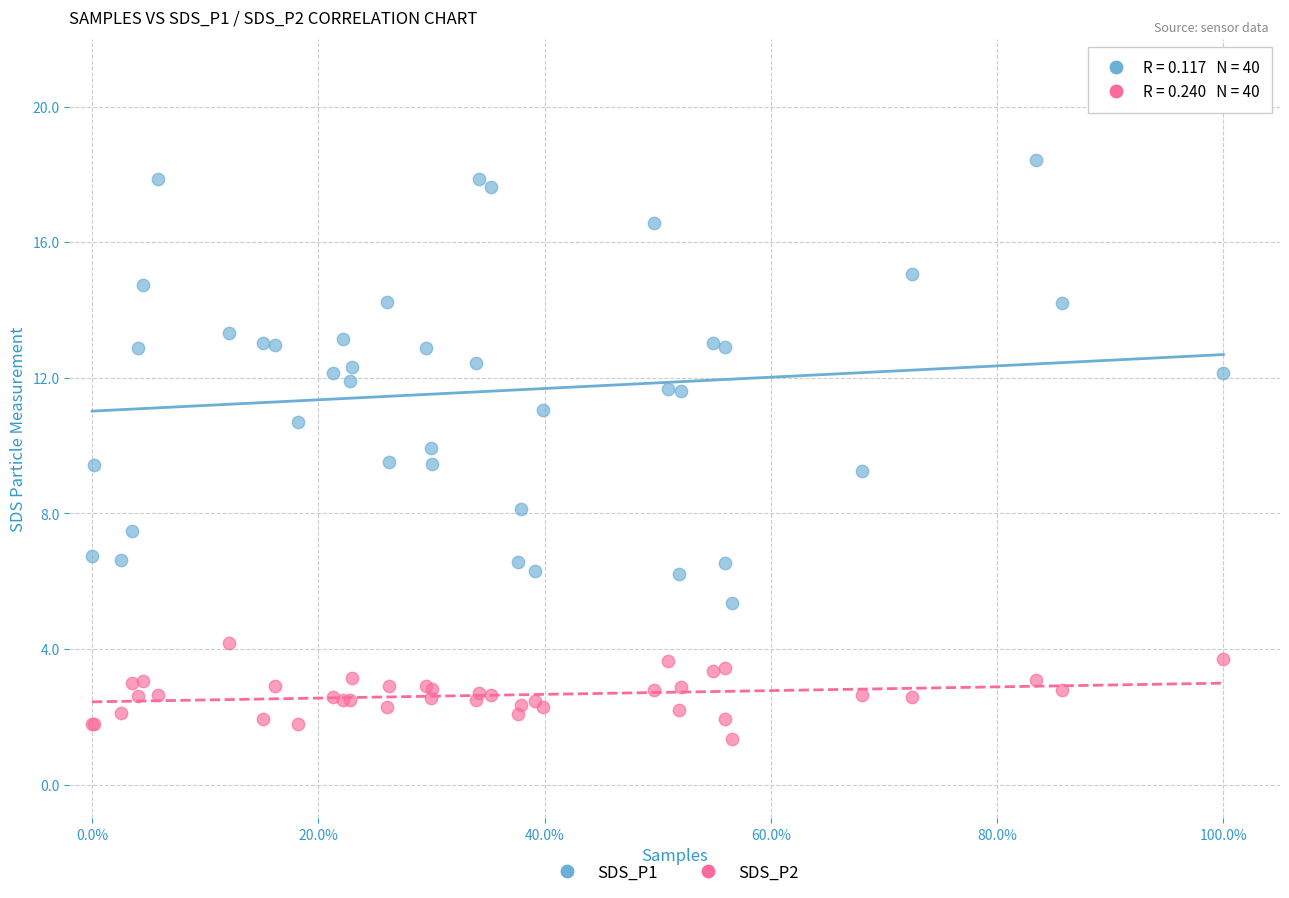

What is the X range (max minus min) for the scatter plot?

1.0